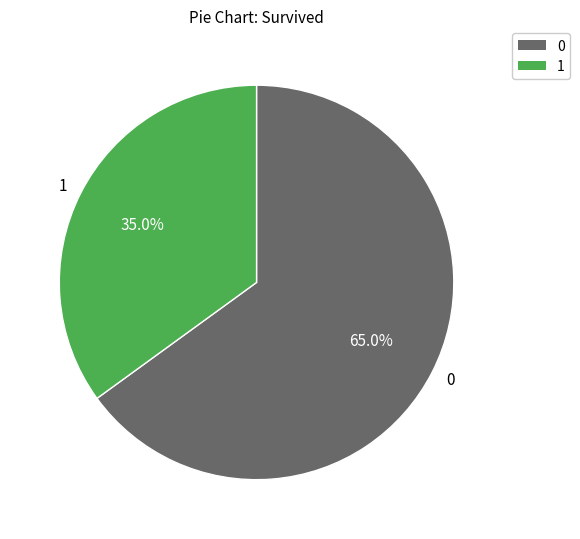

Combined, do 1 and 0 account for over 50%?

Yes